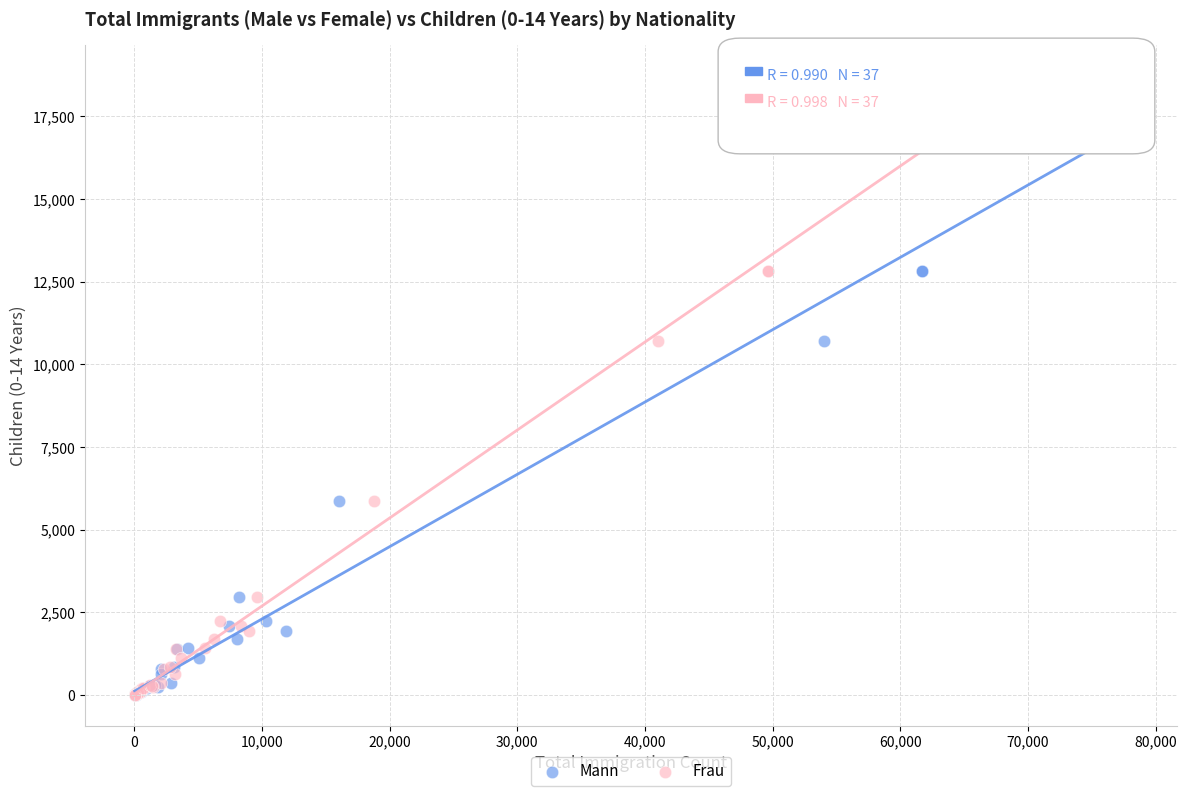

What are all the series names shown in the legend?

Mann, Frau